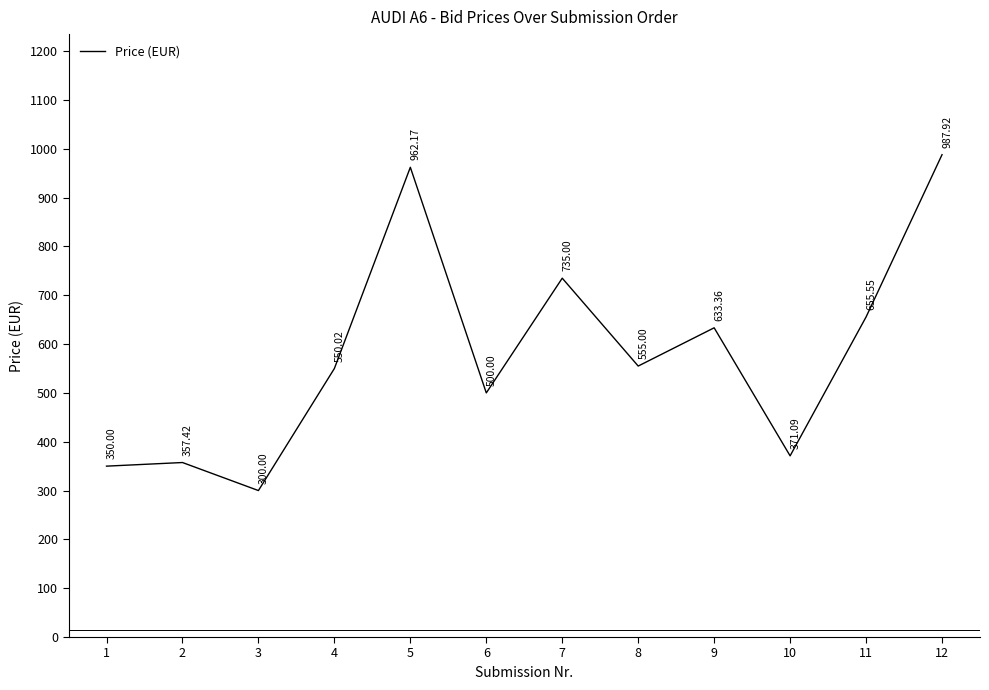

How many interior local peaks (higher than both neighbors) does the data have?

4